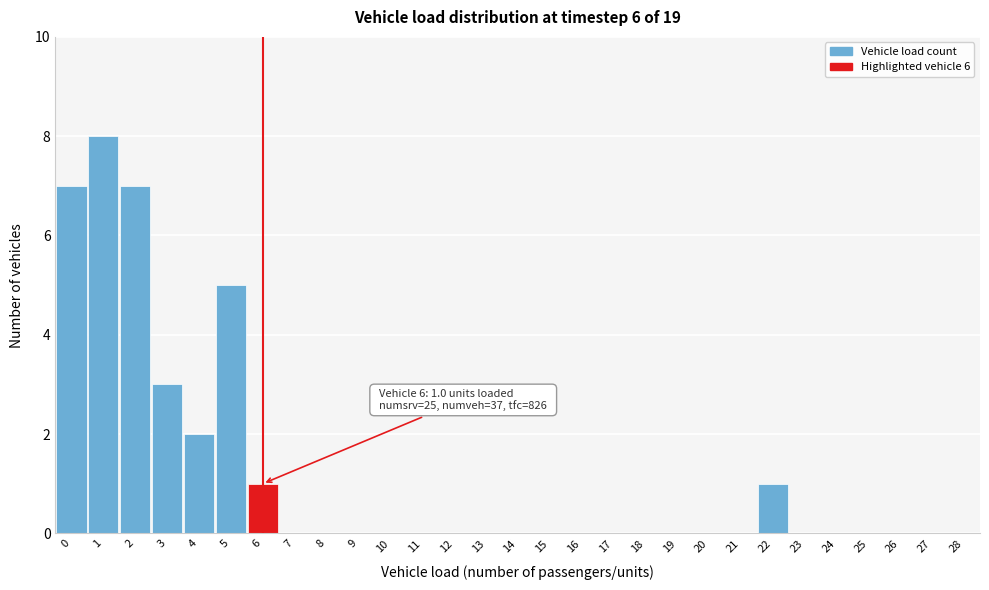

Reading left to right, what are all the values shown in this chart?

0=7	1=8	2=7	3=3	4=2	5=5	6=1	7=0	8=0	9=0	10=0	11=0	12=0	13=0	14=0	15=0	16=0	17=0	18=0	19=0	20=0	21=0	22=1	23=0	24=0	25=0	26=0	27=0	28=0